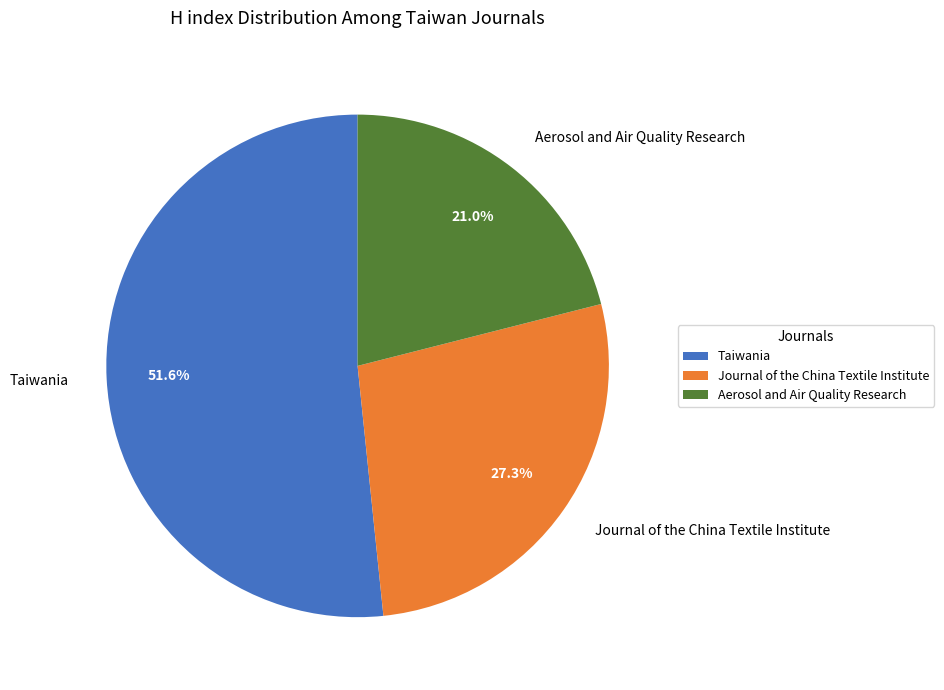

Does Taiwania represent more than half of the total?

Yes